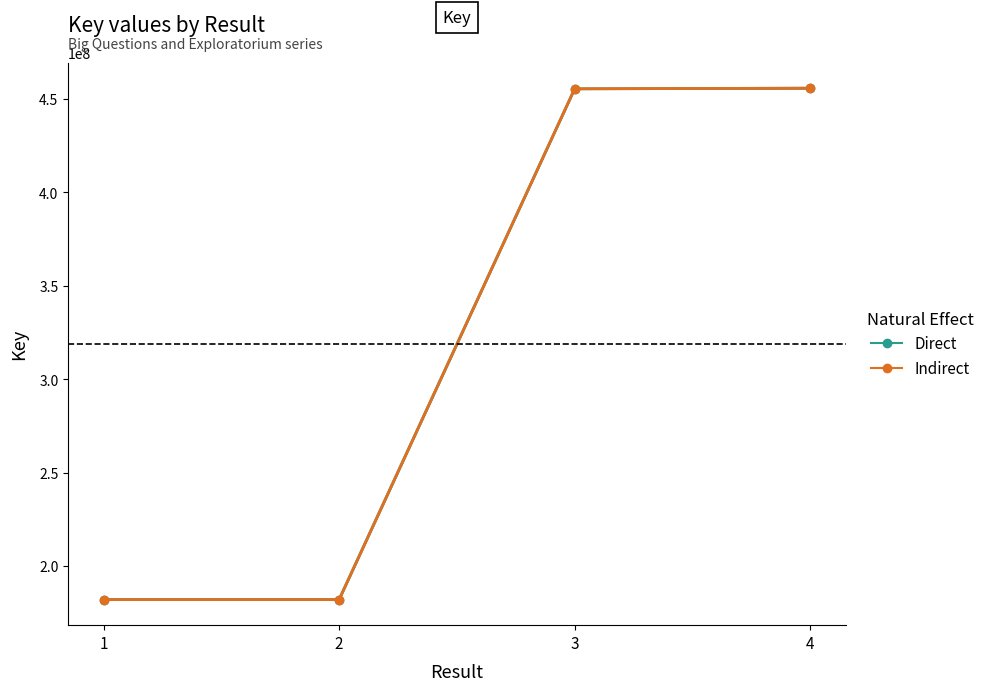

True or false: Direct has more than 2 interior local peaks.

False